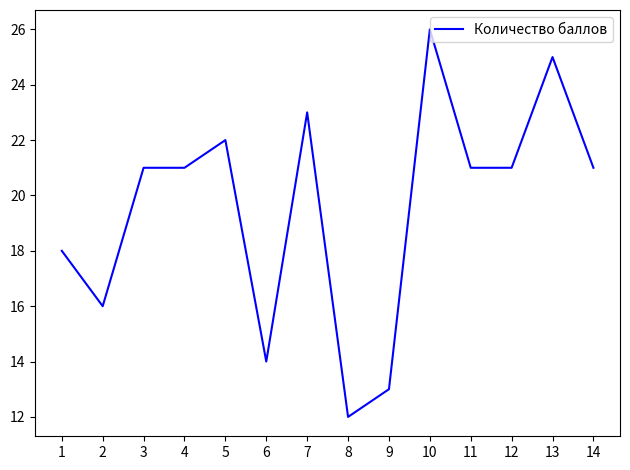

What is the maximum value shown in the chart?

26